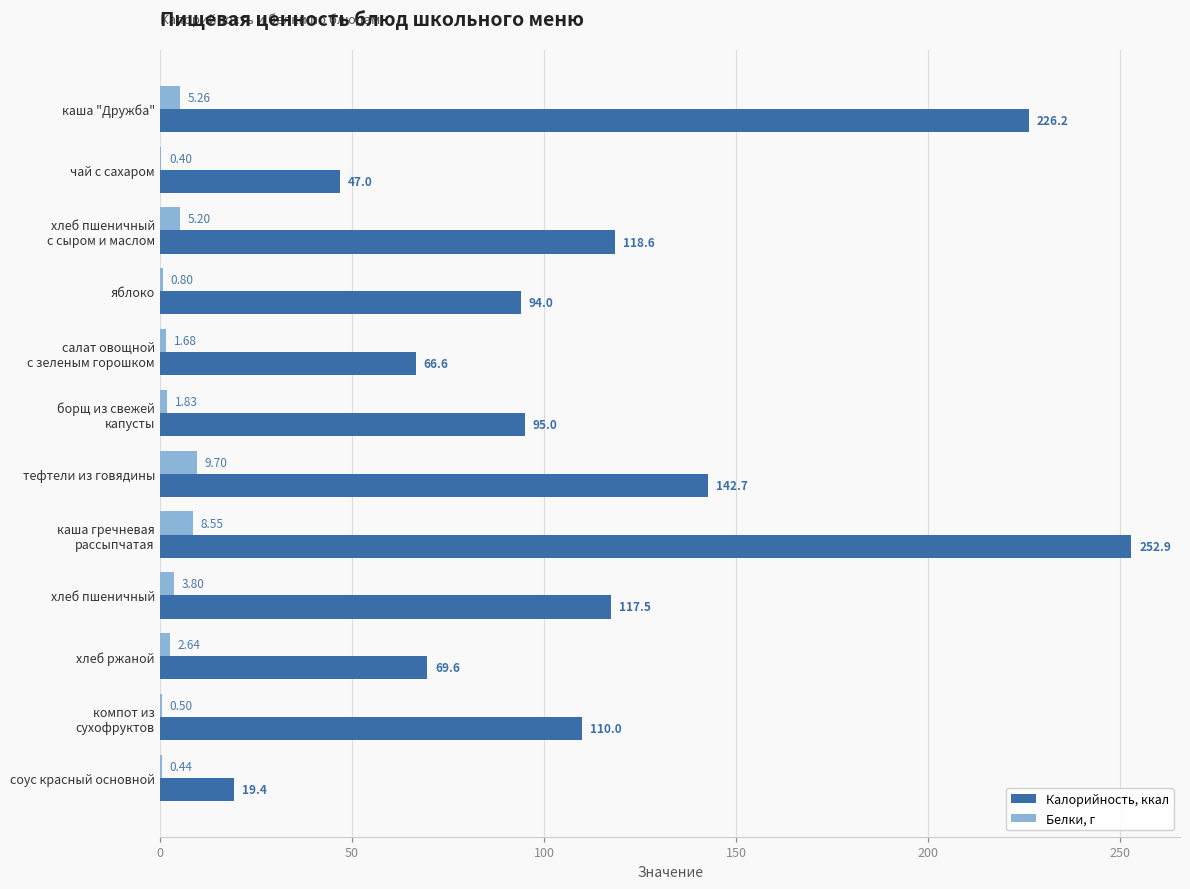

What is the sum of all Калорийность, ккал values?

1359.5